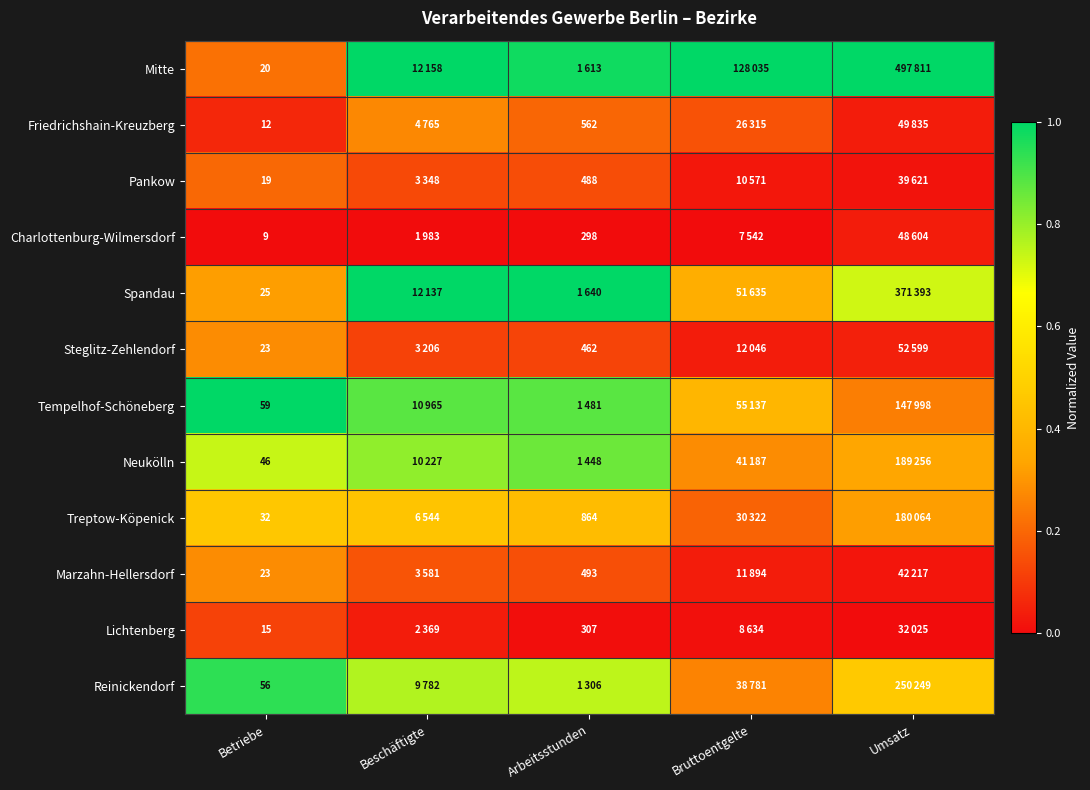

At how many categories does at least one series exceed 0?

5